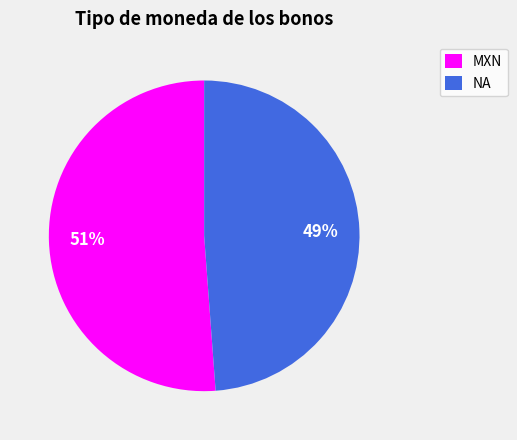

Which category has the smallest portion of the pie?

NA